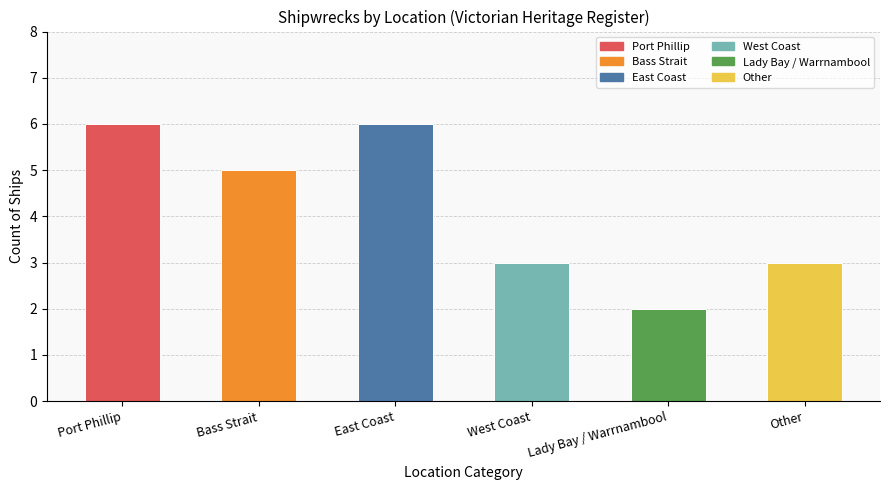

List the labels in order of value, largest first.

Port Phillip, East Coast, Bass Strait, West Coast, Other, Lady Bay / Warrnambool